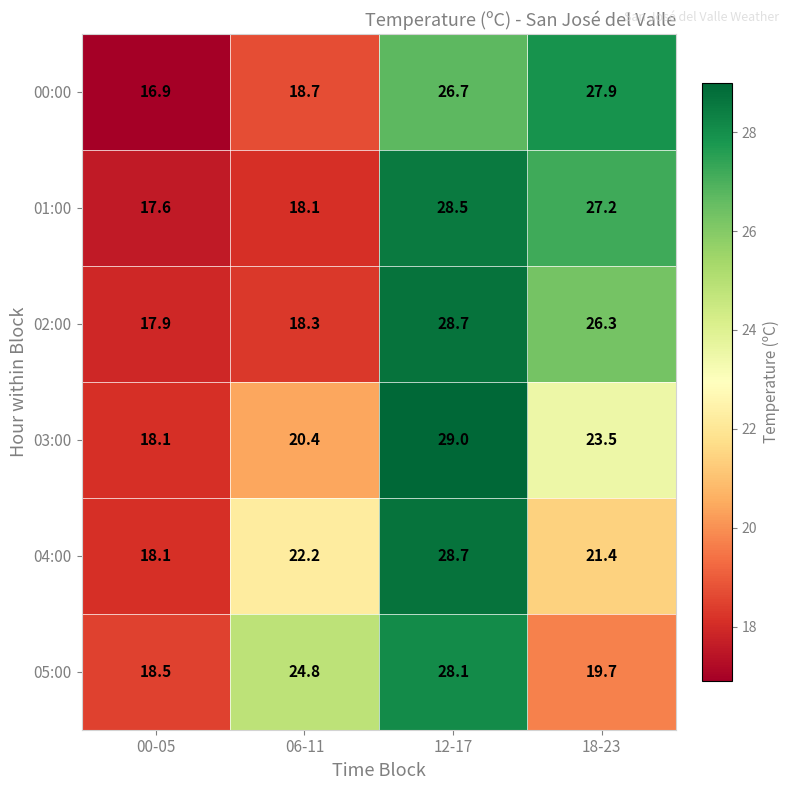

Count the number of data series in this chart.

6